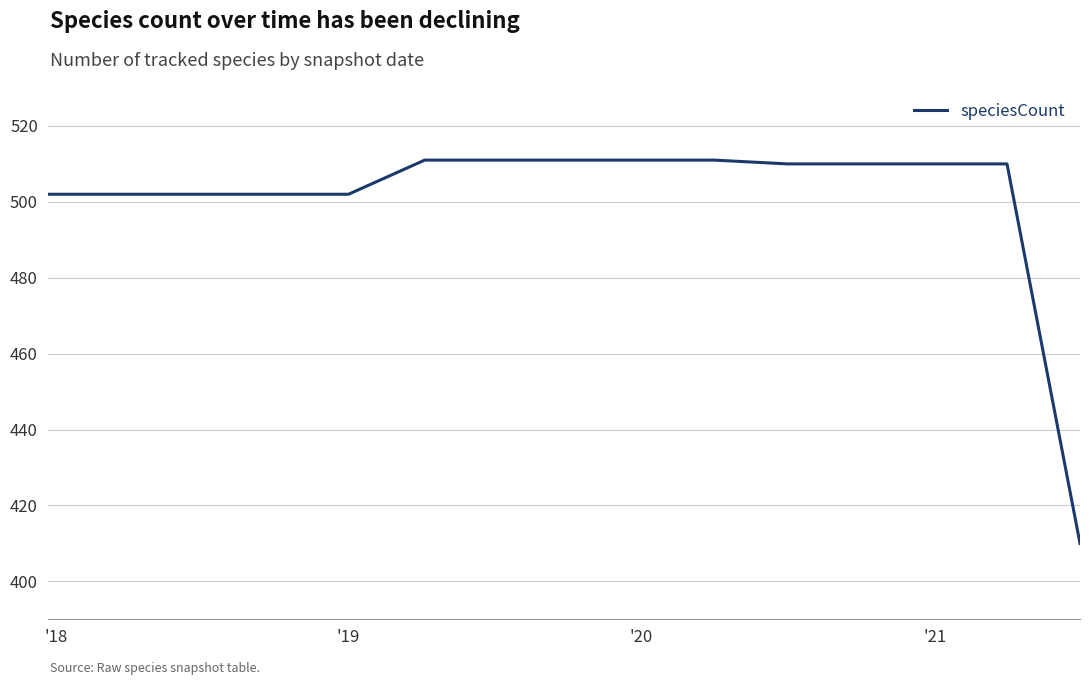

What is the greatest value displayed?

511